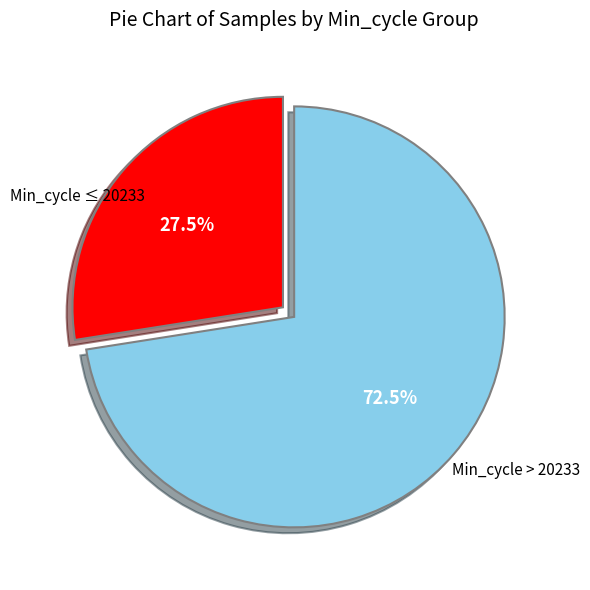

Is there any slice that represents more than half of the pie?

Yes